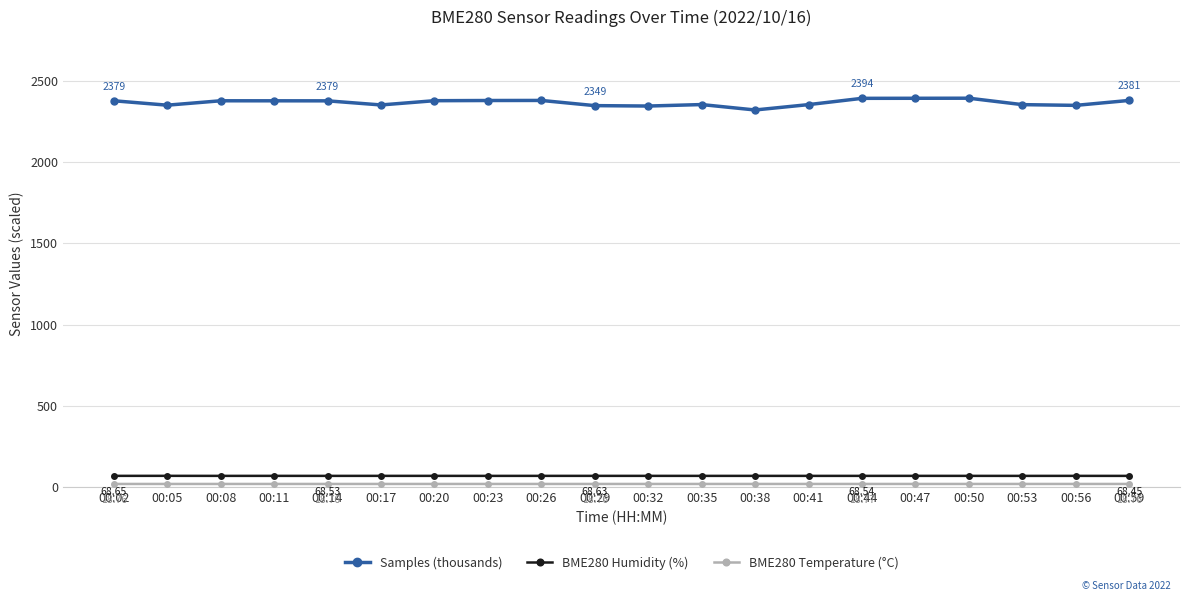

At how many categories does at least one series exceed 943?

20